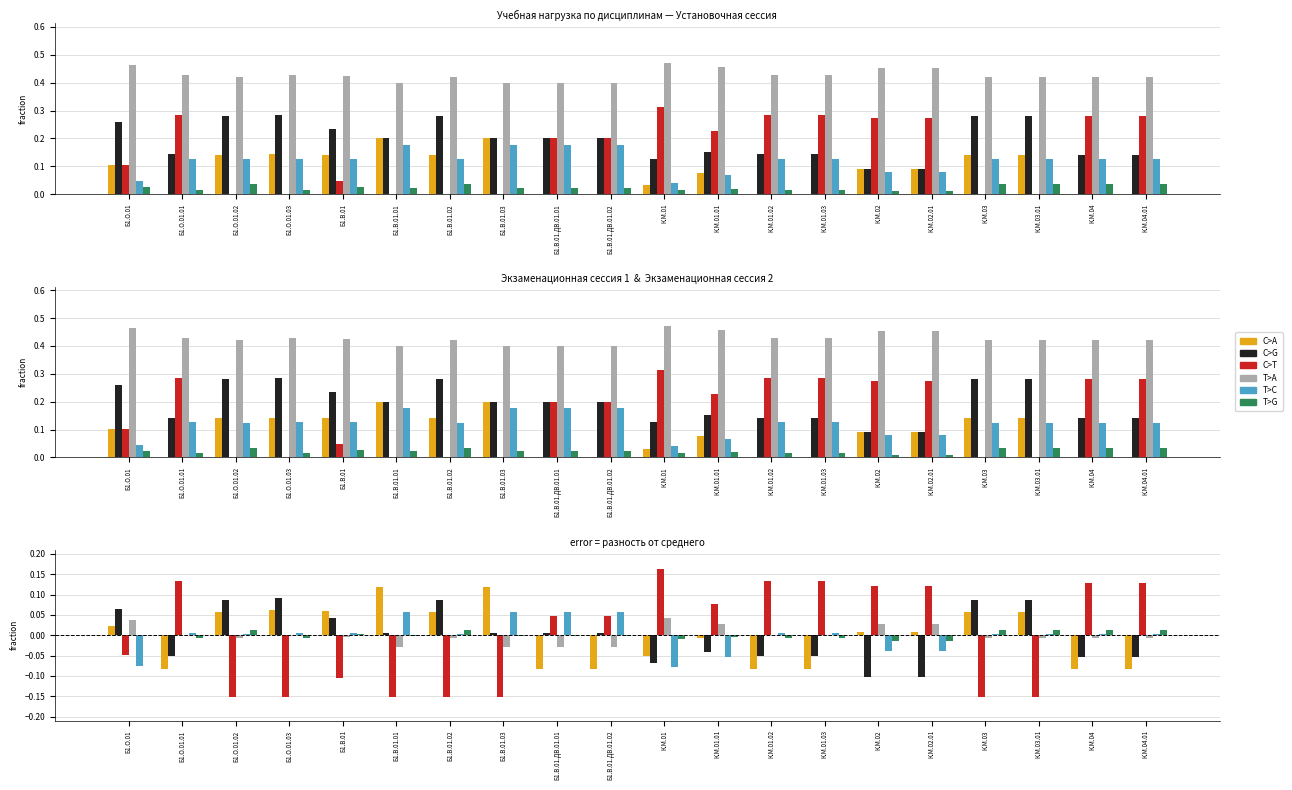

Which category has the highest value in the C>A series?

Б1.В.01.01